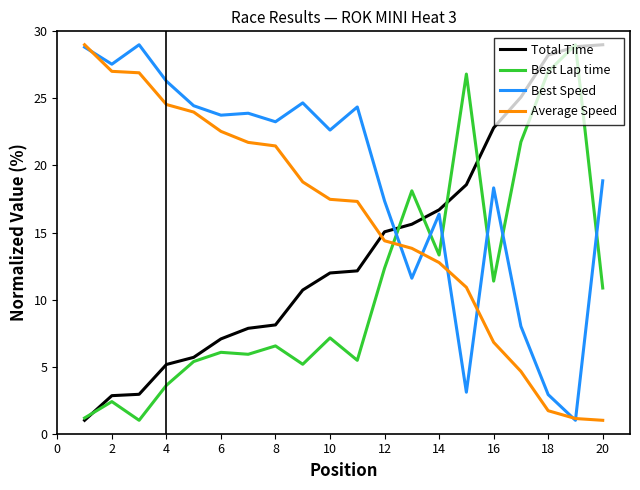

Rank the series by their average value, from lowest to highest.

Best Lap time, Total Time, Average Speed, Best Speed